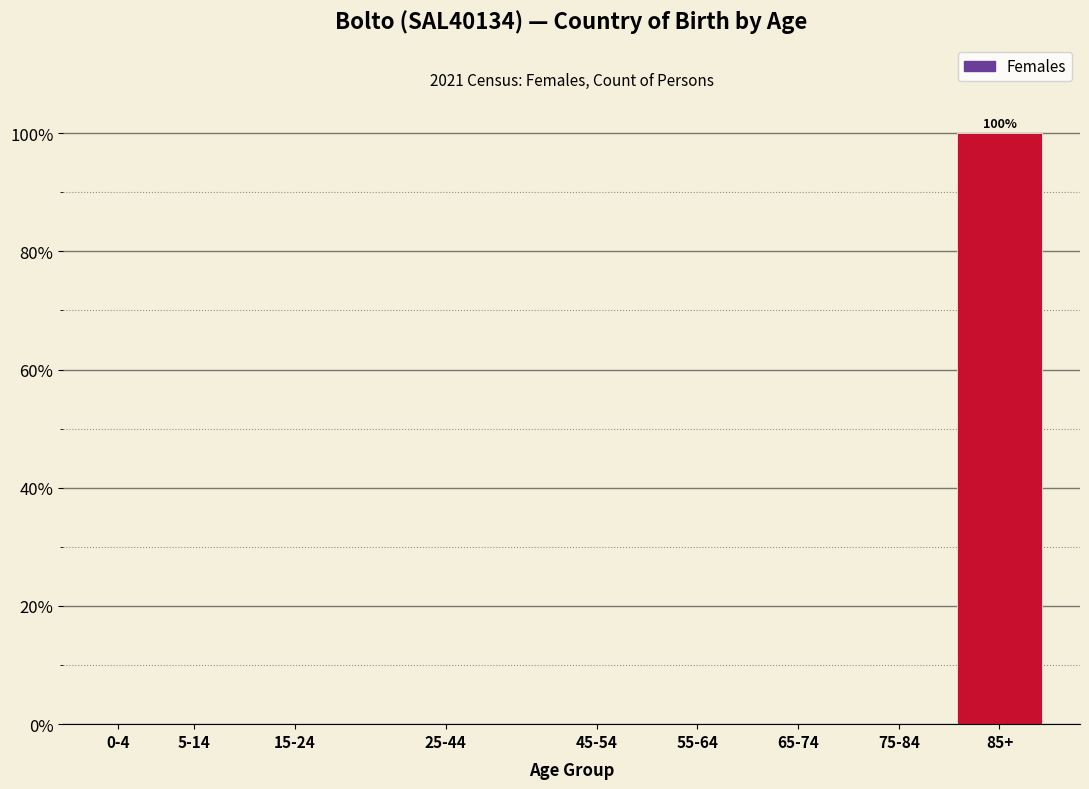

Reading left to right, extract all data points from this chart.

0-4=0	5-14=0	15-24=0	25-44=0	45-54=0	55-64=0	65-74=0	75-84=0	85+=100